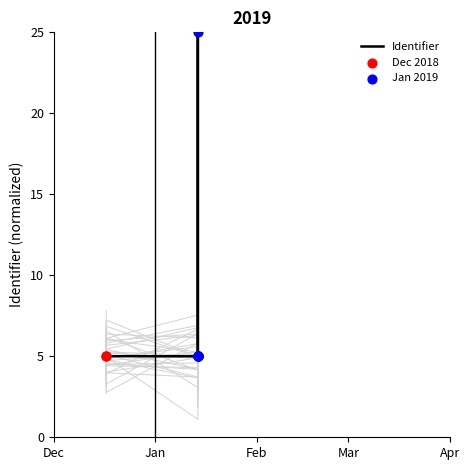

What is the ratio of the value at 2018-12-17 to the value at 2019-01-14?

1.0